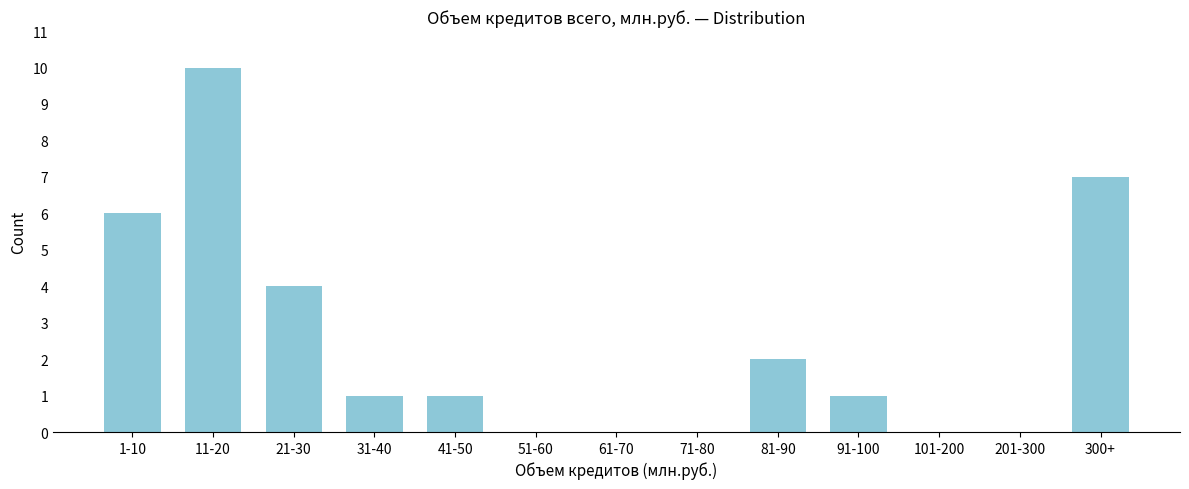

Reading left to right, list all the values displayed in this chart.

1-10=6	11-20=10	21-30=4	31-40=1	41-50=1	51-60=0	61-70=0	71-80=0	81-90=2	91-100=1	101-200=0	201-300=0	300+=7